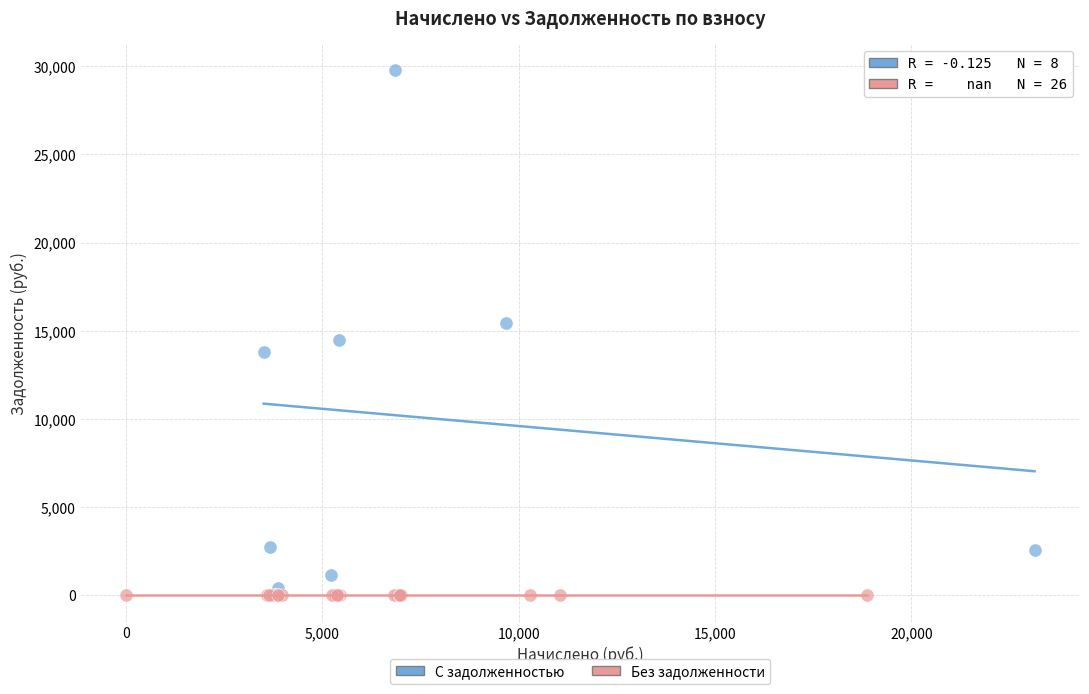

Which series reaches the maximum Y coordinate?

С задолженностью